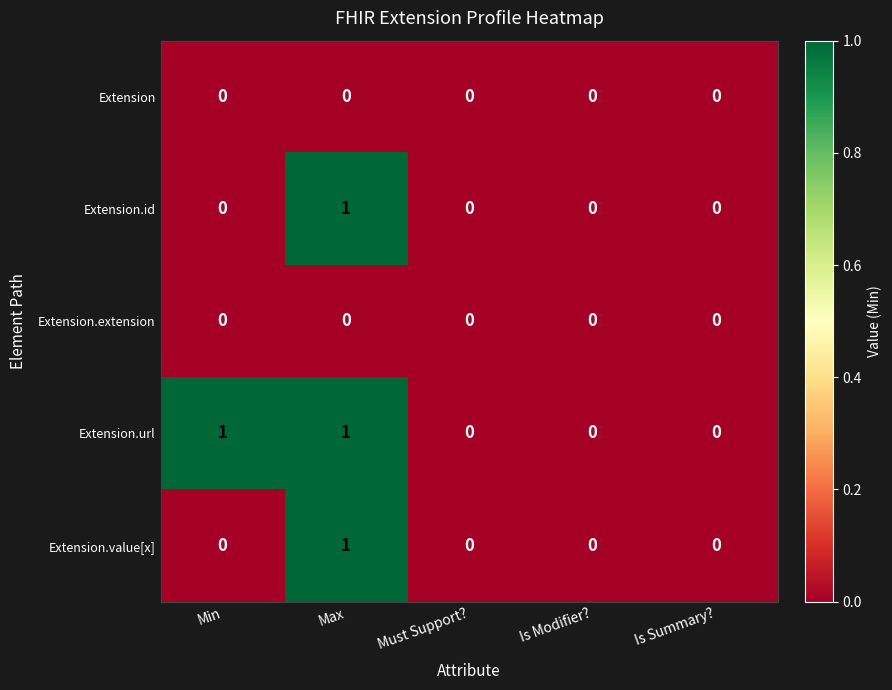

Between Min and Is Modifier?, which series saw the biggest shift?

Extension.url